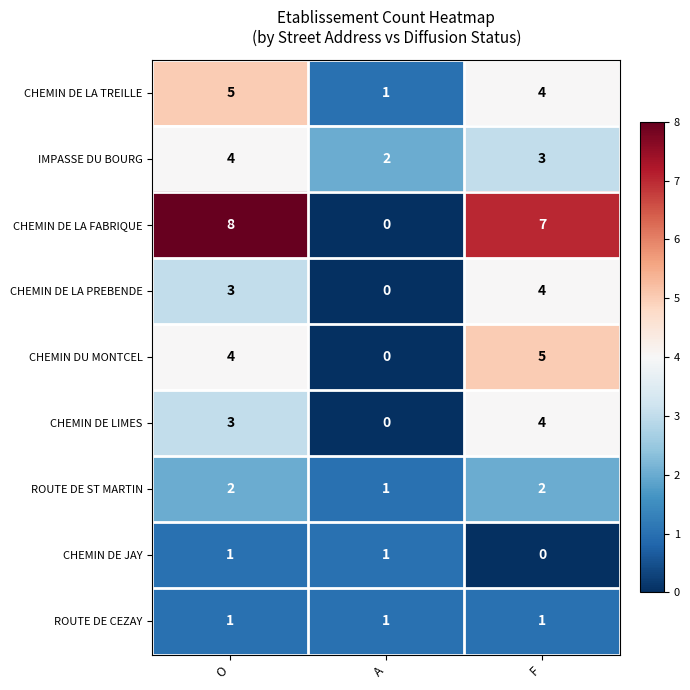

Reading left to right, extract all data points from this chart.

CHEMIN DE LA TREILLE: O=5	A=1	F=4
IMPASSE DU BOURG: O=4	A=2	F=3
CHEMIN DE LA FABRIQUE: O=8	A=0	F=7
CHEMIN DE LA PREBENDE: O=3	A=0	F=4
CHEMIN DU MONTCEL: O=4	A=0	F=5
CHEMIN DE LIMES: O=3	A=0	F=4
ROUTE DE ST MARTIN: O=2	A=1	F=2
CHEMIN DE JAY: O=1	A=1	F=0
ROUTE DE CEZAY: O=1	A=1	F=1